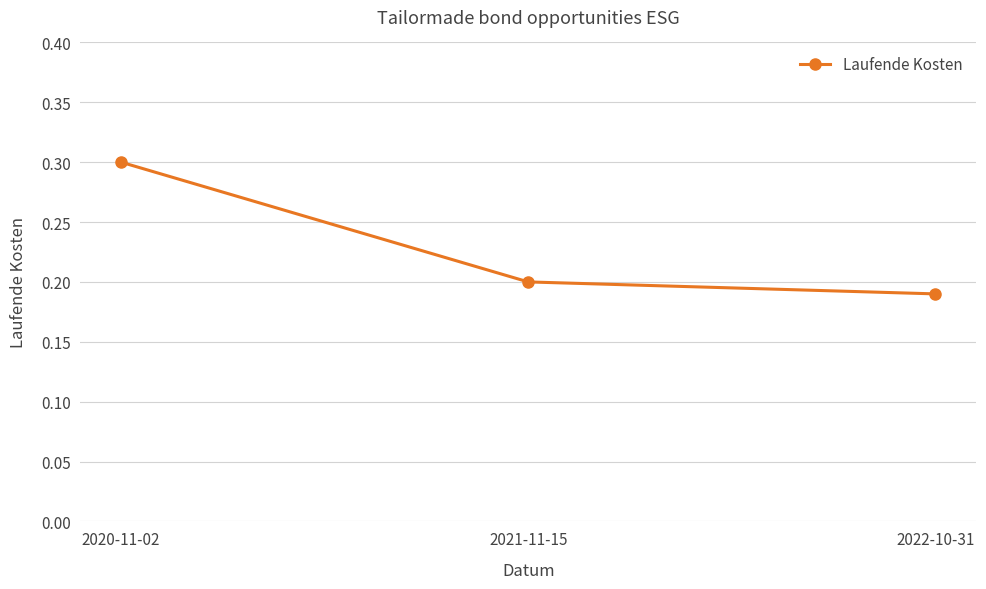

Is this an area chart (filled region under the line)?

No